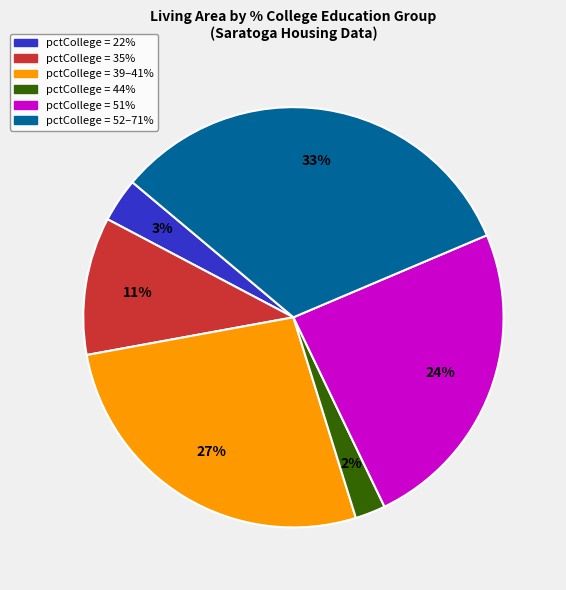

How many slices are in this pie chart?

6